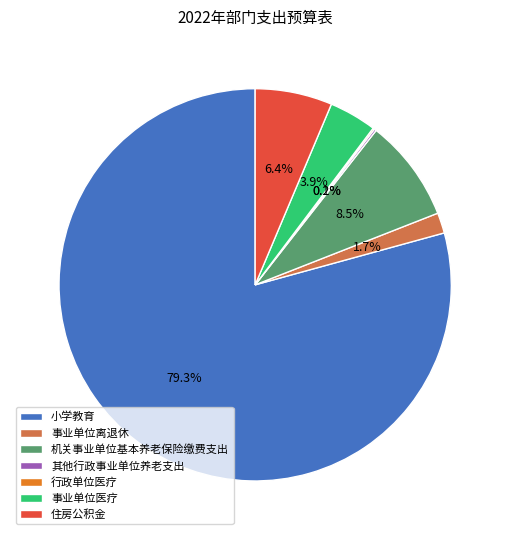

Is there a majority slice in this chart?

Yes